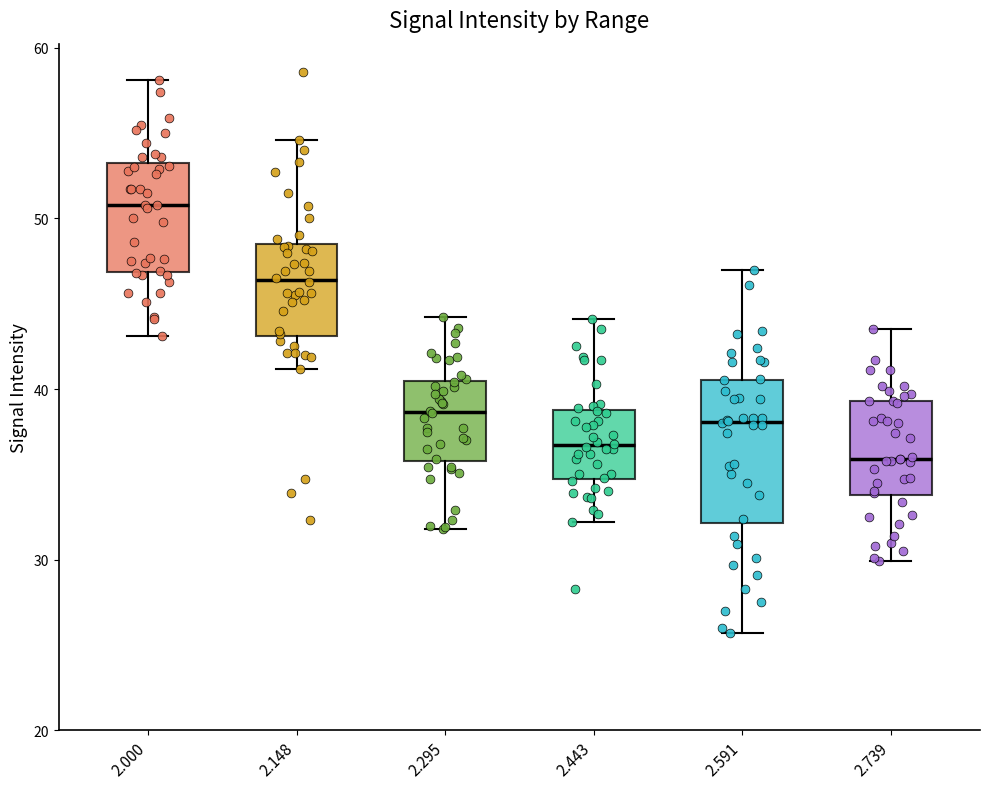

Where does the upper whisker of the box at x = 2.148 end on the y-axis? The values are not printed on the chart, so give them approximately, as read against the axis.

55